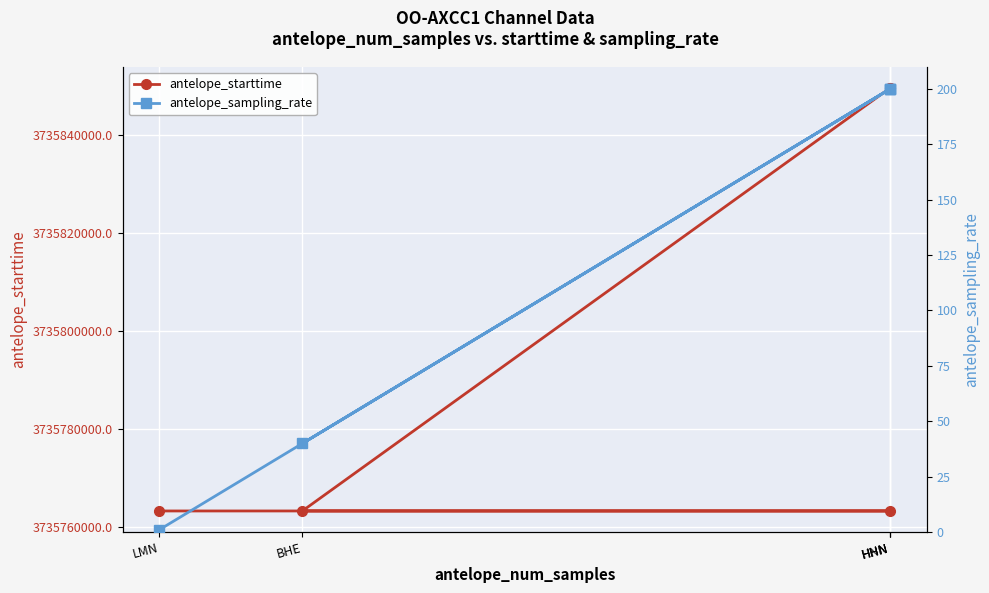

What is the sum of all antelope_starttime values?

18678988800.0